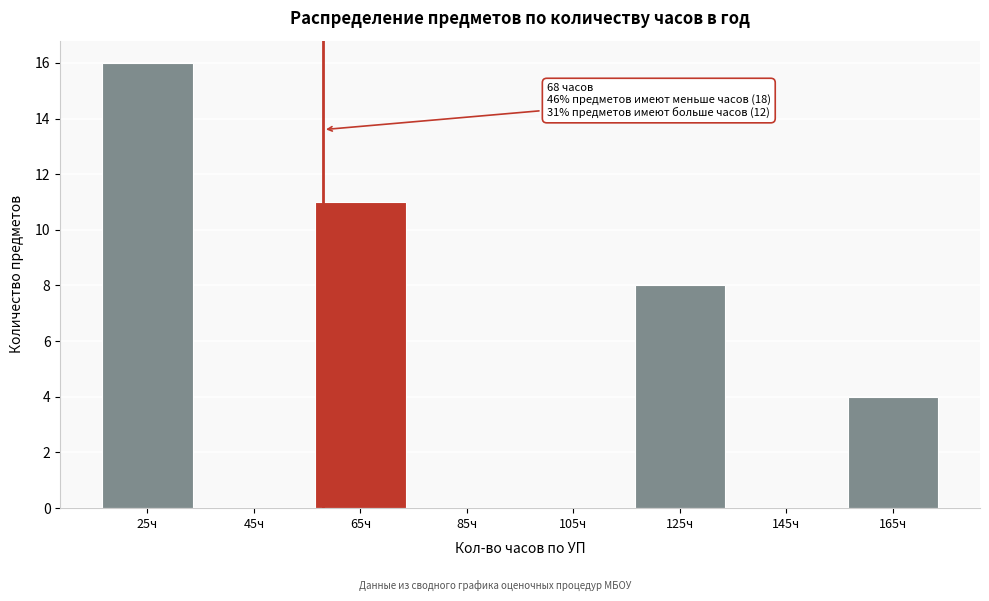

Reading left to right, what are all the values shown in this chart?

25ч=16	45ч=0	65ч=11	85ч=0	105ч=0	125ч=8	145ч=0	165ч=4